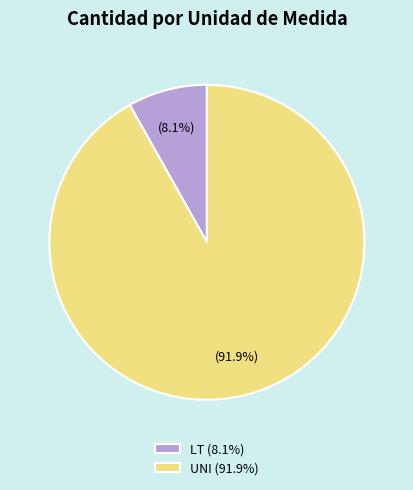

Rank the categories by value from highest to lowest.

UNI (91.9%), LT (8.1%)